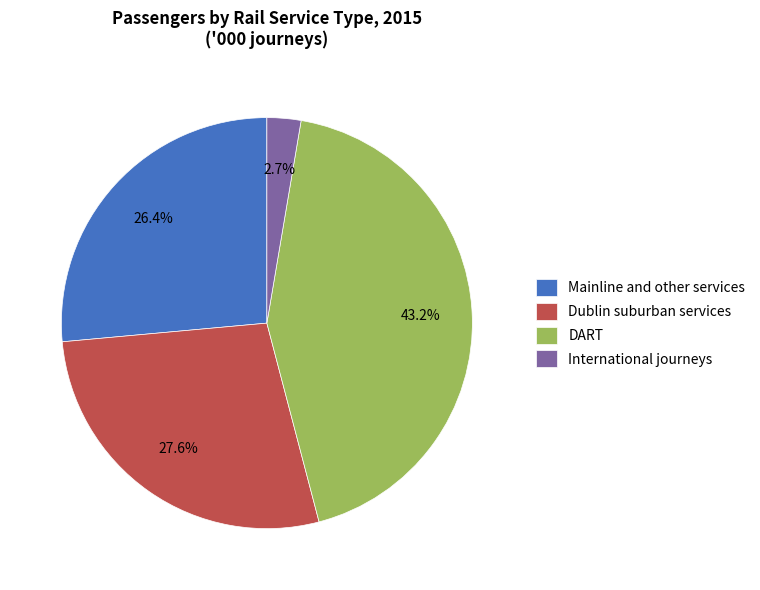

What is the total percentage of DART and International journeys?

45.9%